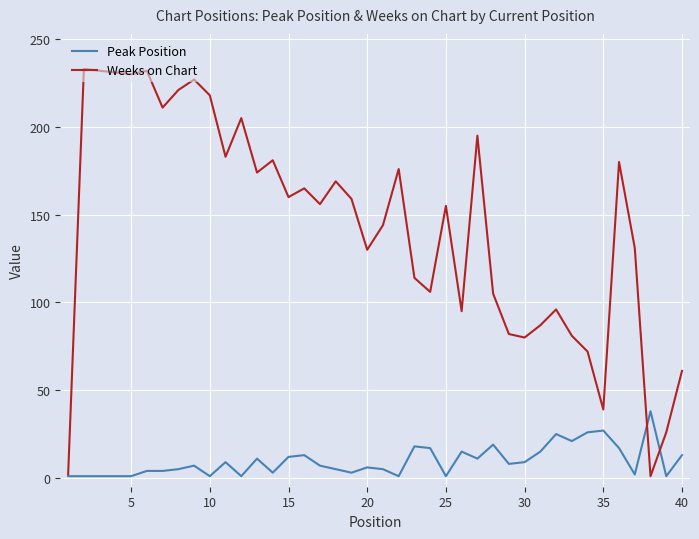

Which series has the widest spread of values?

Weeks on Chart